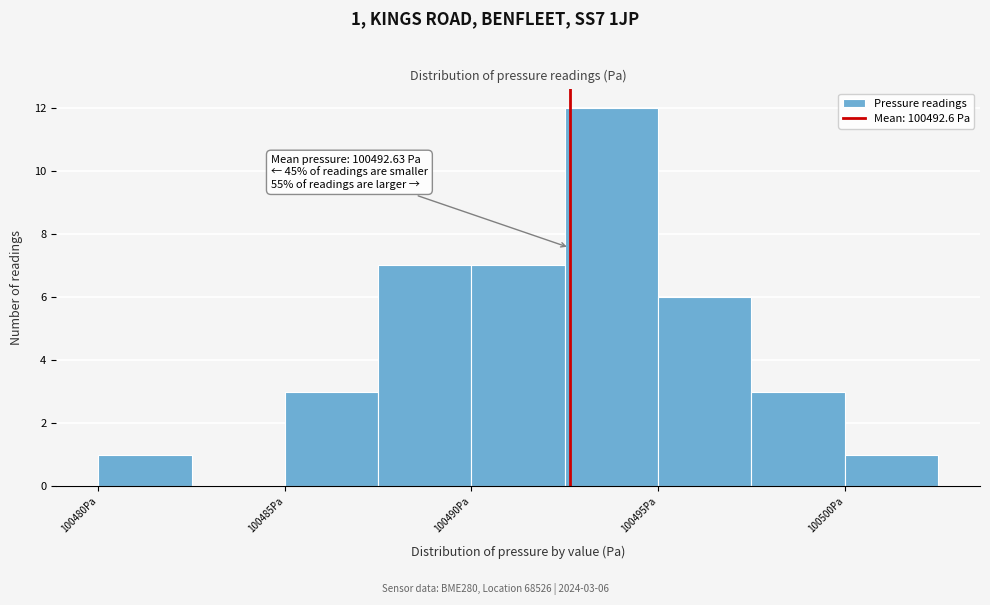

Over which range of the x-axis is the bar tallest?

100492.5 to 100495.0